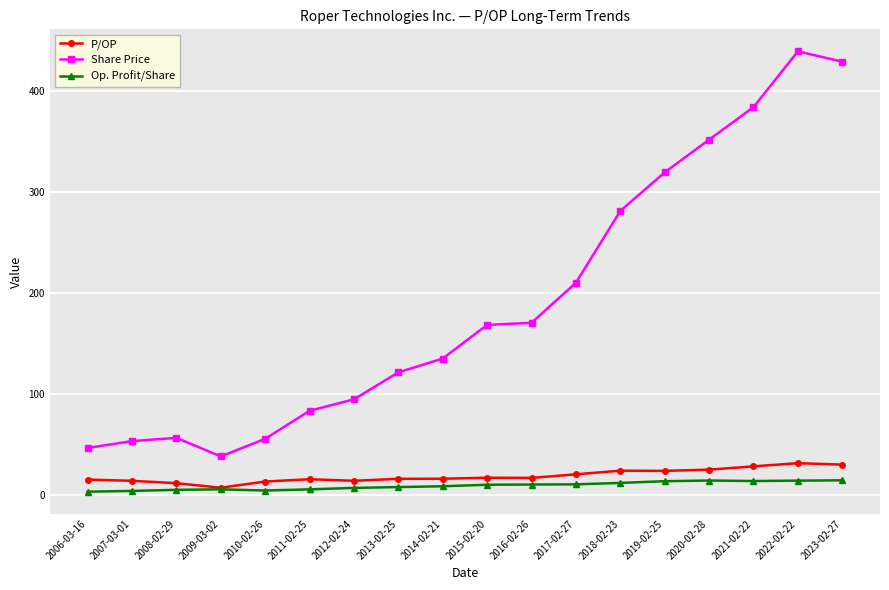

What are all the series names shown in the legend?

P/OP, Share Price, Op. Profit/Share